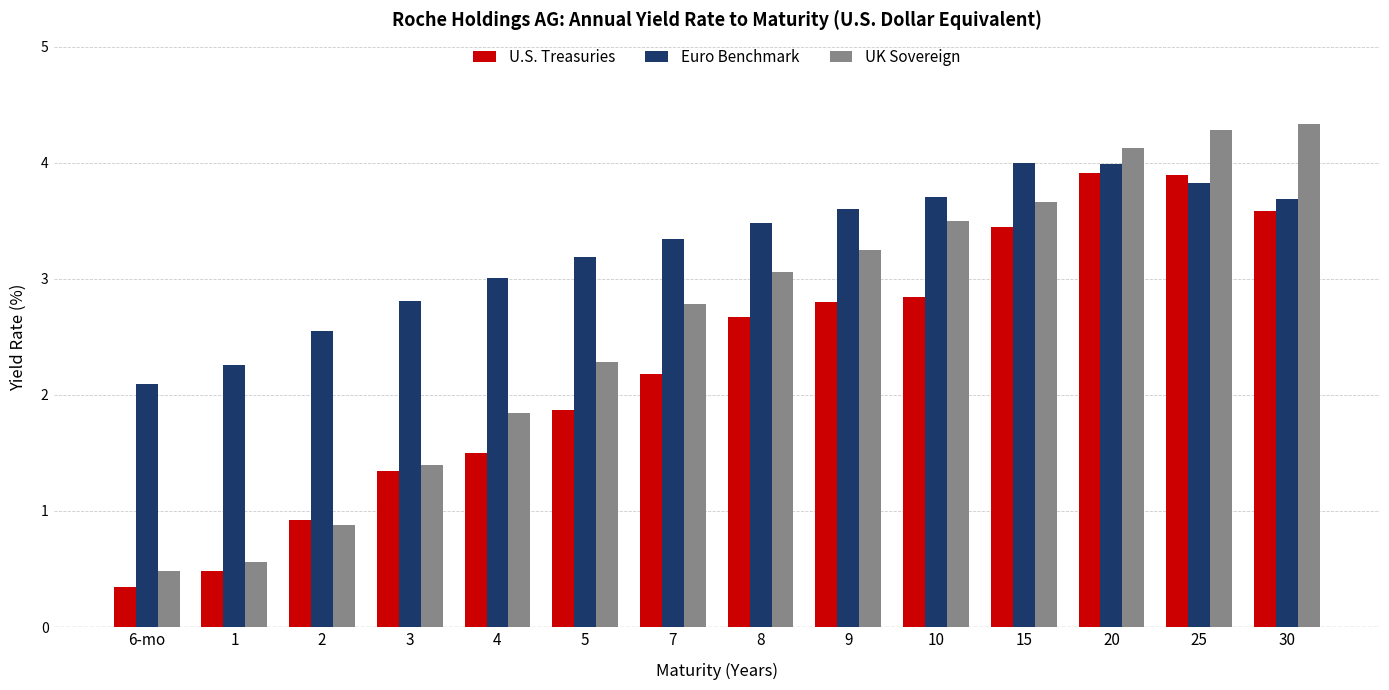

At which label is UK Sovereign closest to 2?

4